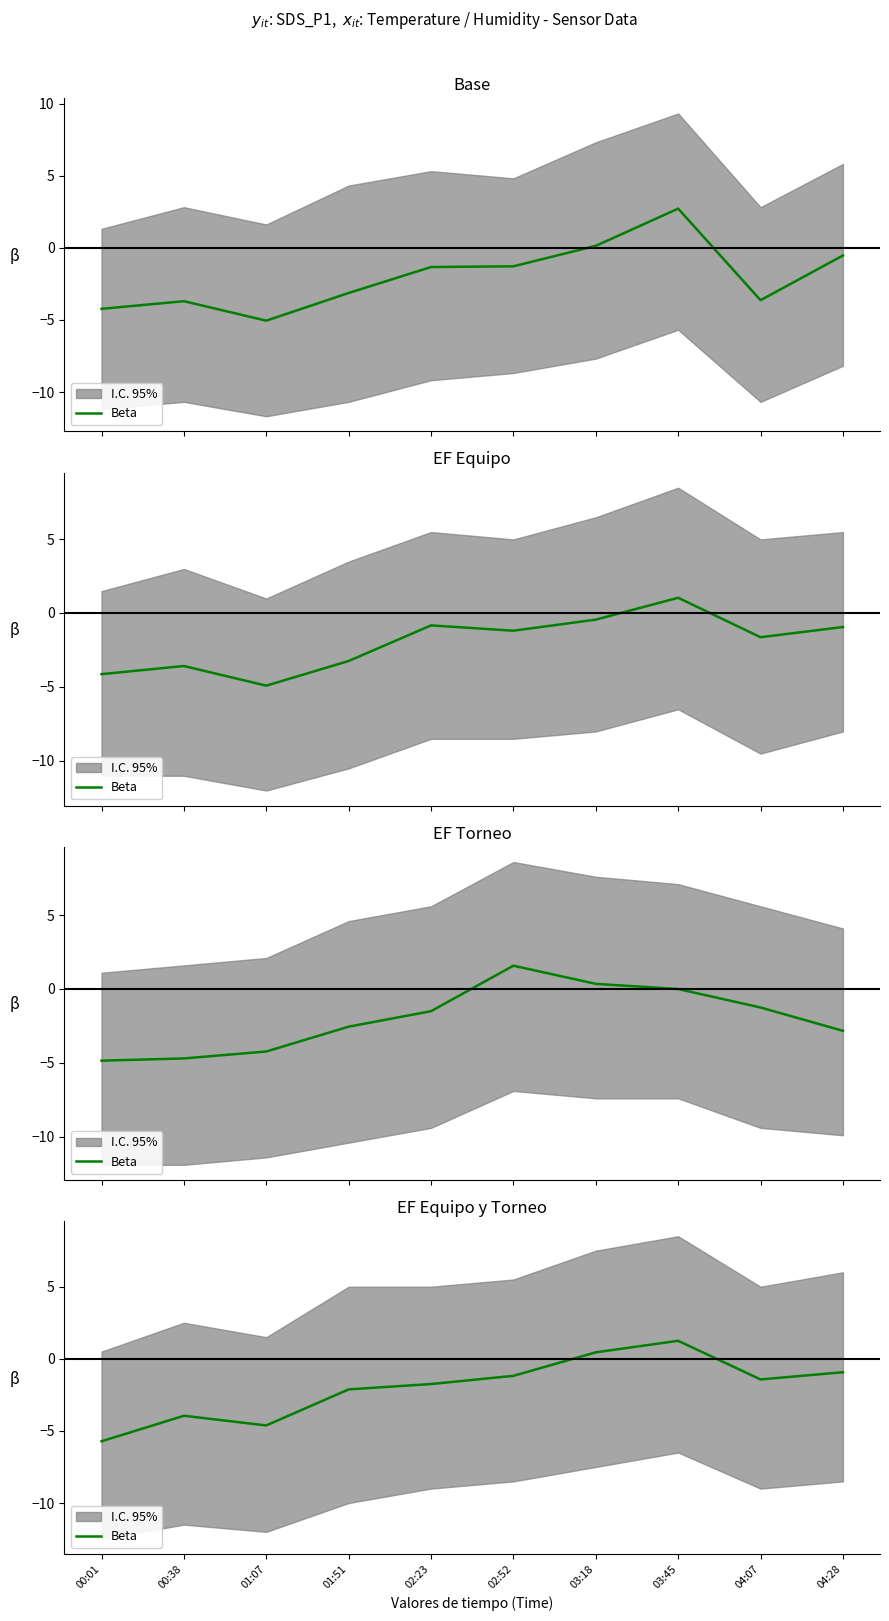

The value at 00:38 is -3.9. True or false?

True